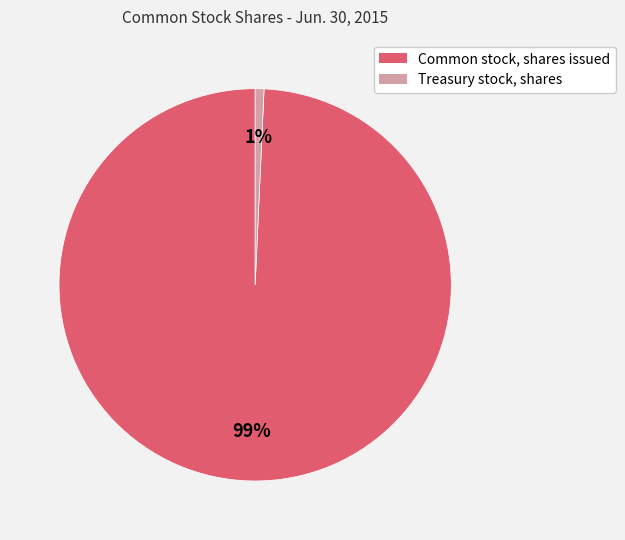

Which category has the smallest portion of the pie?

Treasury stock, shares